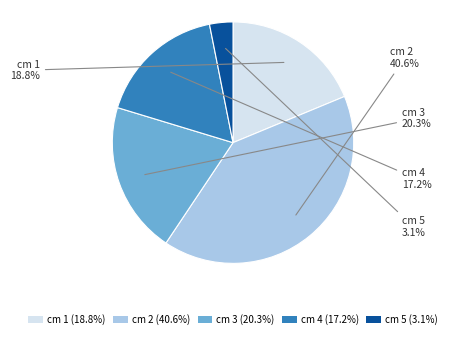

Rank the categories by value from lowest to highest.

cm 5 (3.1%), cm 4 (17.2%), cm 1 (18.8%), cm 3 (20.3%), cm 2 (40.6%)